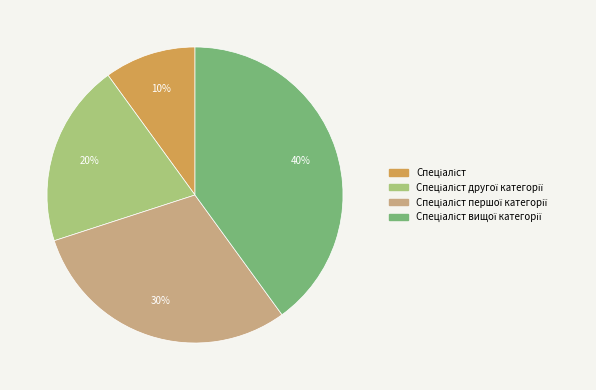

To the nearest percent, what is the average slice percentage?

25%